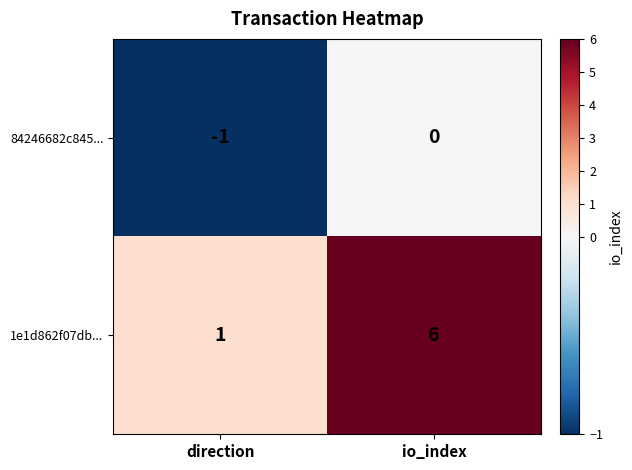

What is the sum of the 1e1d862f07db... values at io_index and direction?

7